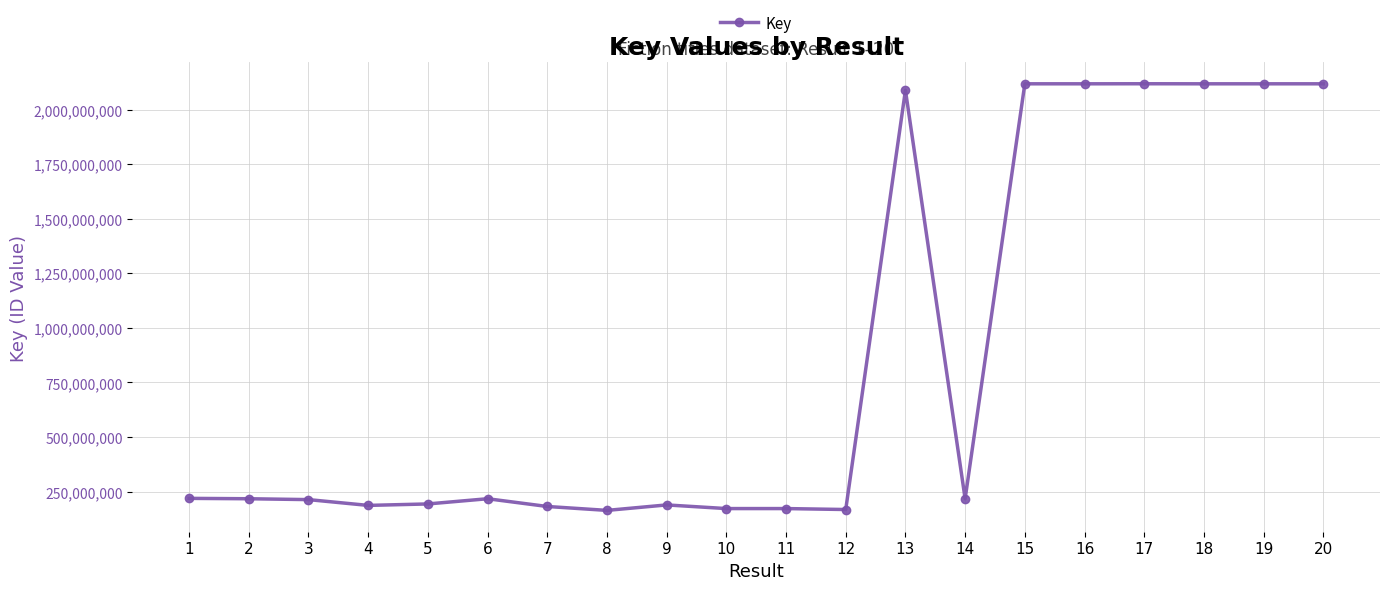

True or false: there are more than 0 points higher than both neighbors.

True